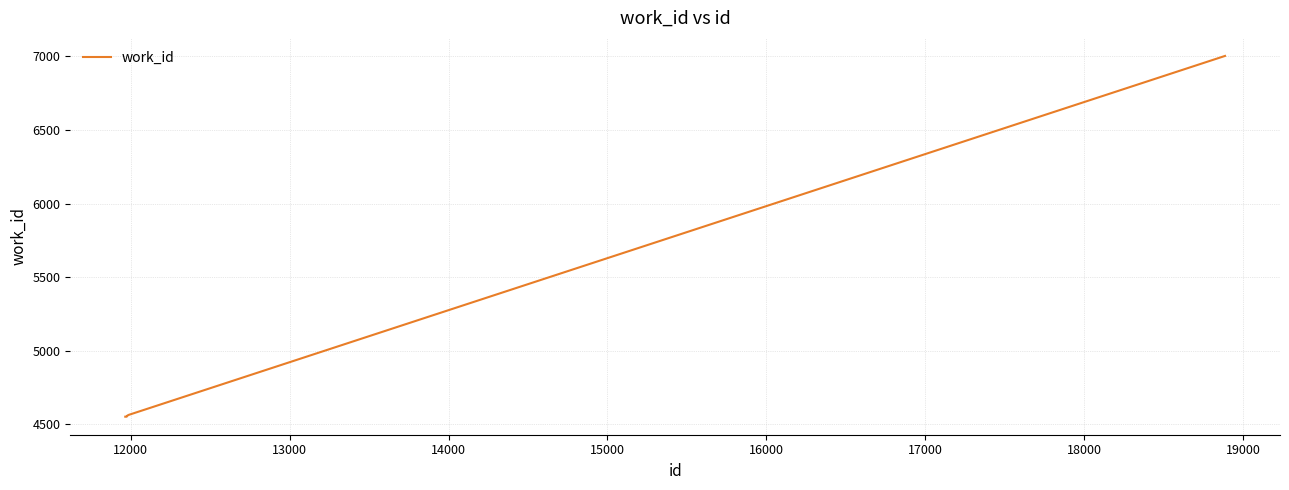

What is the minimum value shown in the chart?

4552